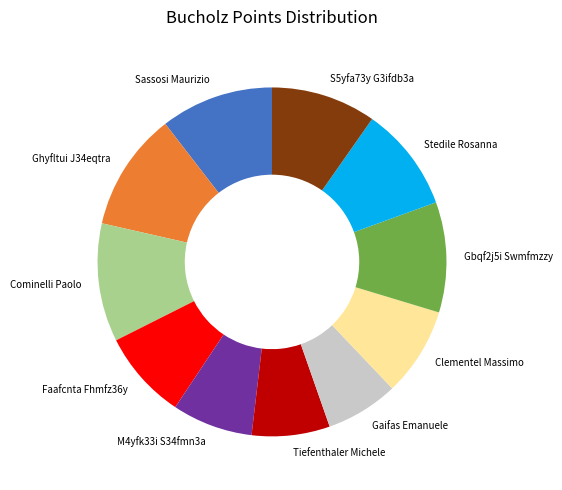

The M4yfk33i S34fmn3a slice represents 21% of the pie. True or false?

False